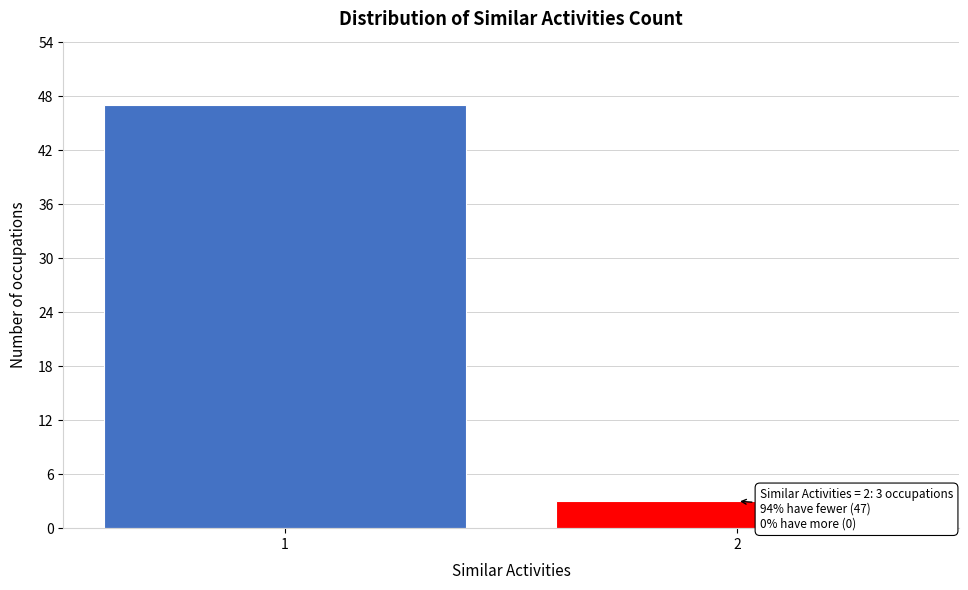

Reading left to right, extract all data points from this chart.

47	3